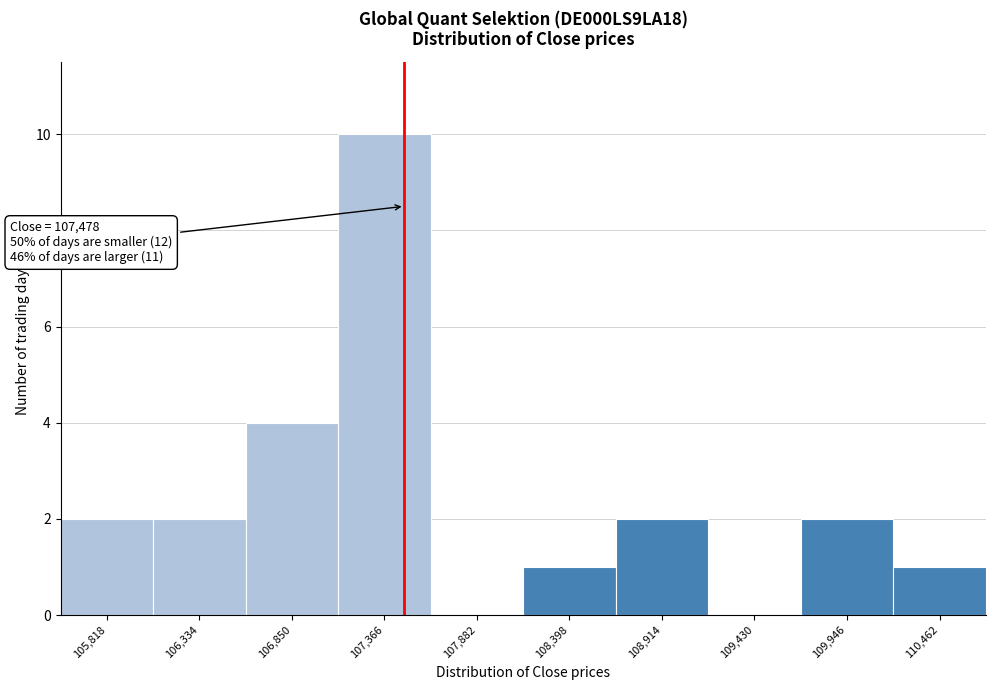

Over which range of the x-axis is the bar tallest?

107100 to 107600